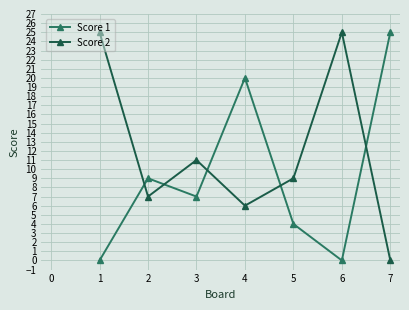

Is it true that Score 2 equals -16 at 7?

False